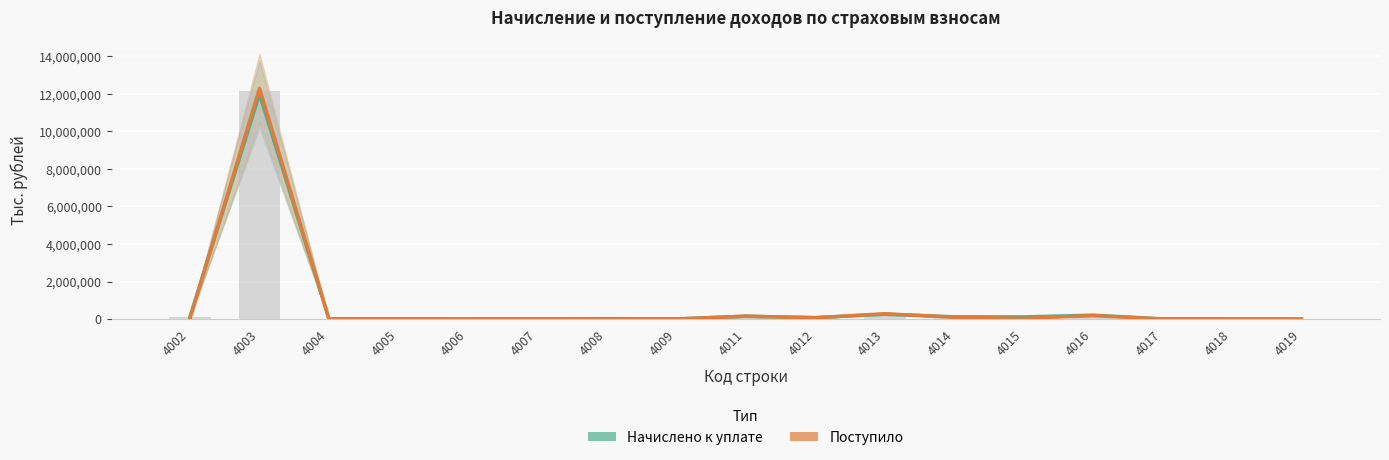

Is the value of Начислено к уплате at 4006 greater than the value of Поступило at 4017?

No